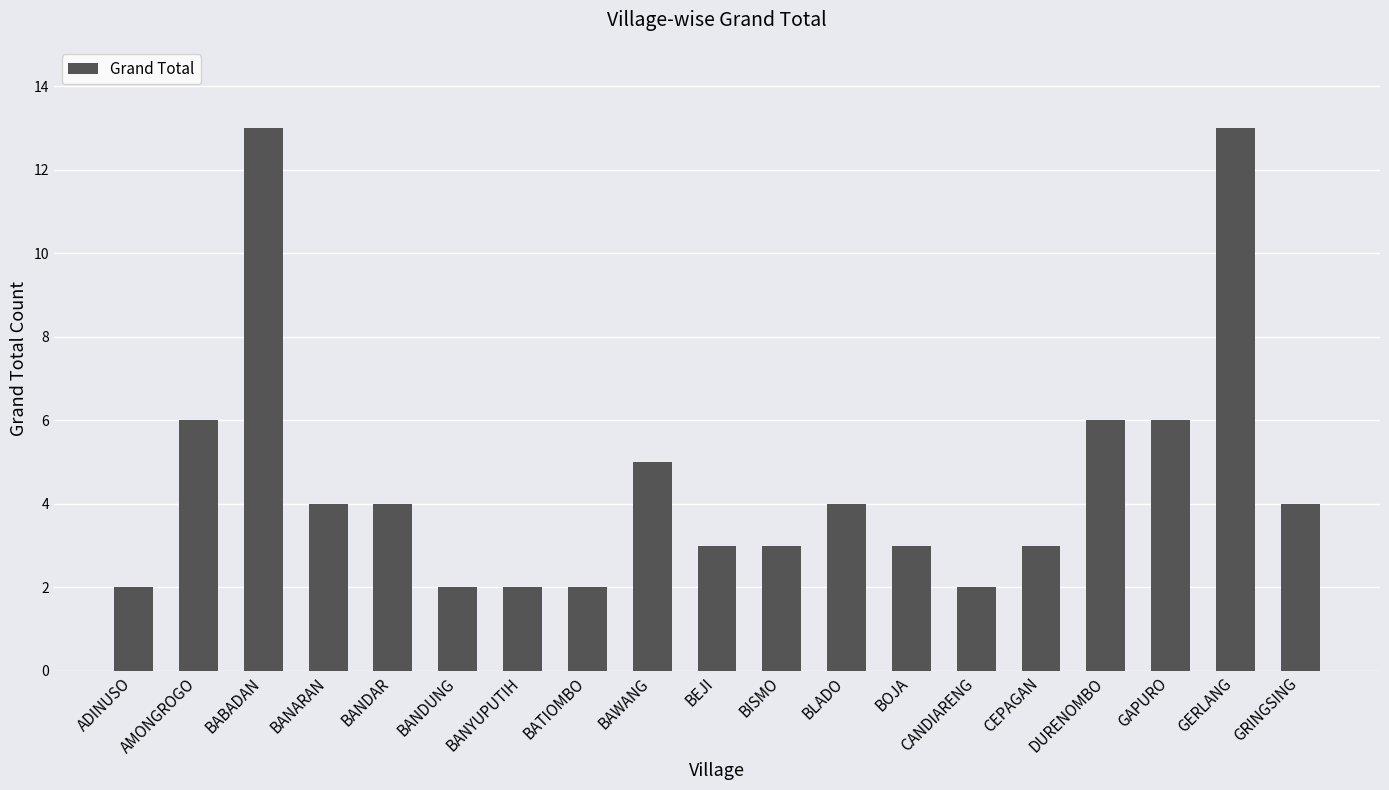

The value at DURENOMBO is 6. True or false?

True